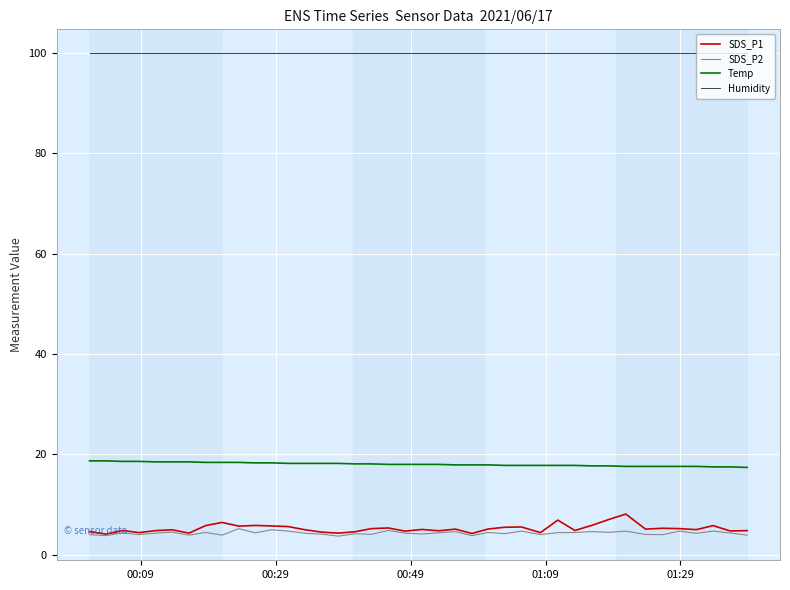

What is the minimum value shown in the chart?

3.7